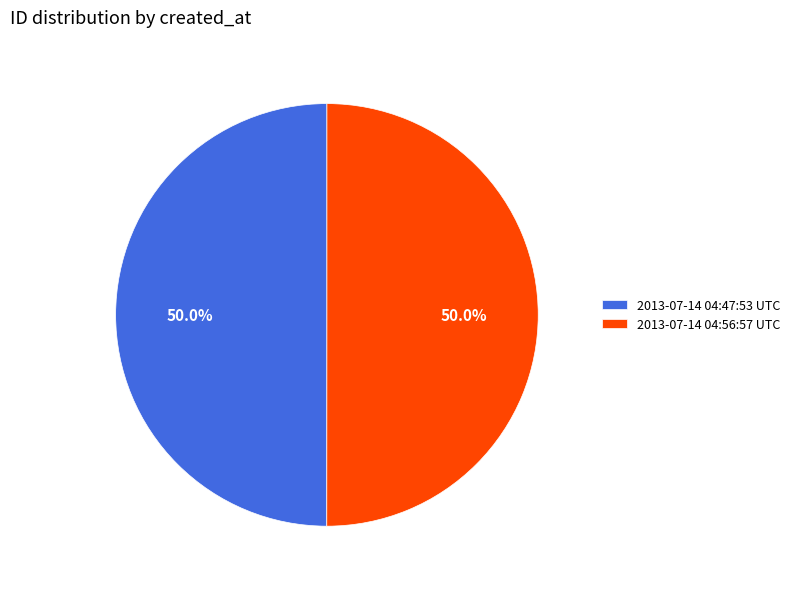

The 2013-07-14 04:47:53 UTC slice represents 61% of the pie. True or false?

False